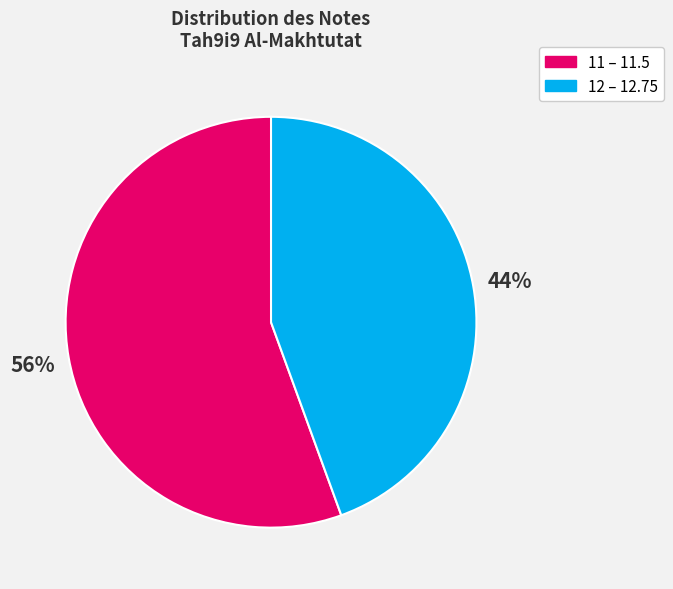

Does 12 – 12.75 represent more than half of the total?

No